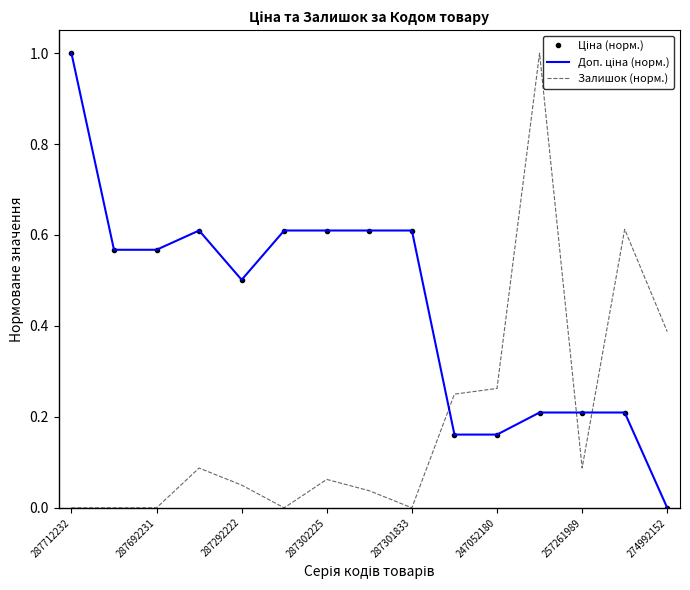

Reading right to left, list all the values displayed in this chart.

Ціна (норм.): 0.0	0.2	0.2	0.2	0.2	0.2	0.6	0.6	0.6	0.6	0.5	0.6	0.6	0.6	1.0
Доп. ціна (норм.): 0.0	0.2	0.2	0.2	0.2	0.2	0.6	0.6	0.6	0.6	0.5	0.6	0.6	0.6	1.0
Залишок (норм.): 0.4	0.6	0.1	1.0	0.3	0.2	0.0	0.0	0.1	0.0	0.1	0.1	0.0	0.0	0.0